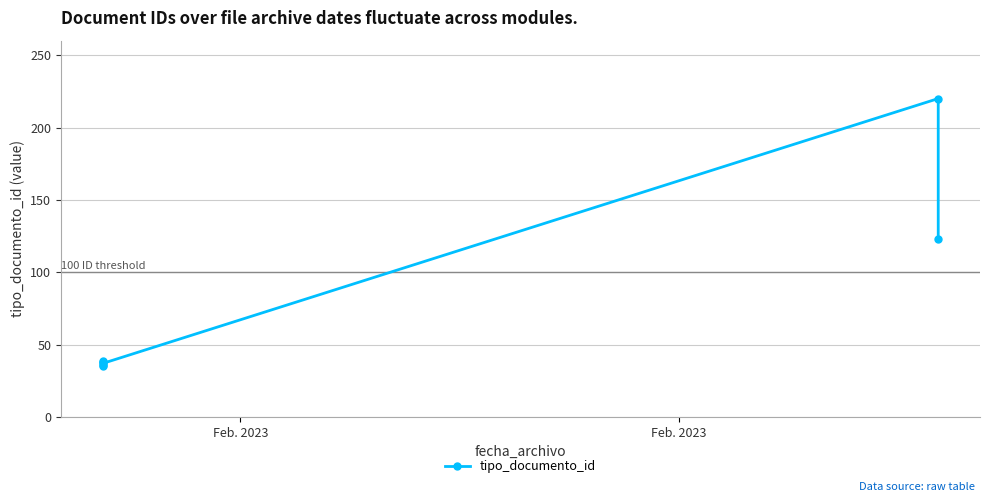

Where is the first local maximum?

Feb. 2023